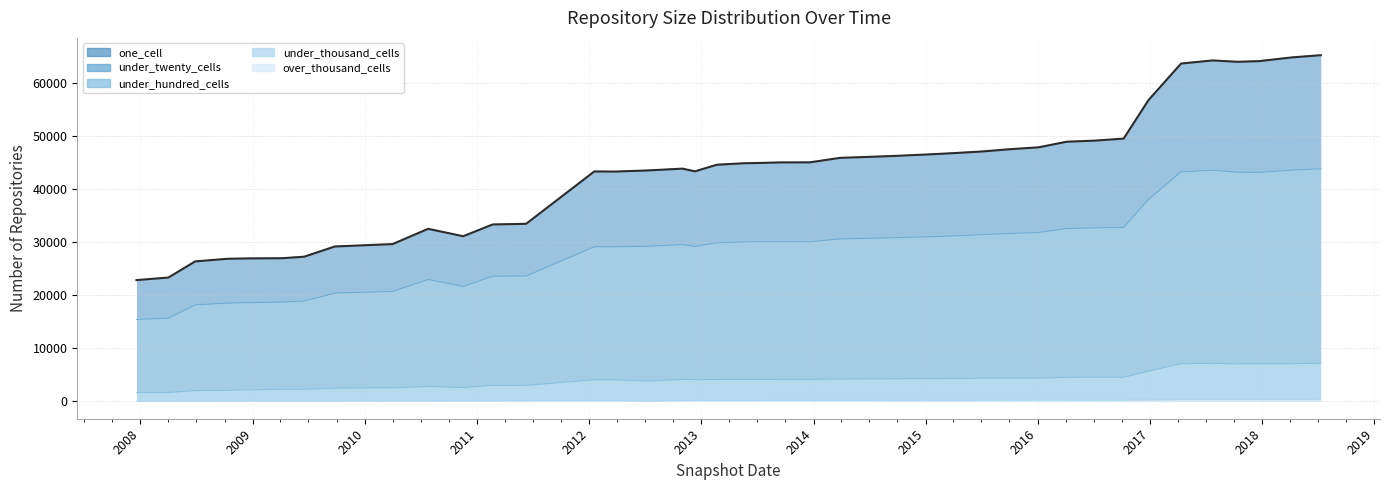

Reading left to right, list all the values displayed in this chart.

one_cell: 2007-12-19=22885	2008-04-01=23366	2008-06-27=26407	2008-10-10=26904	2008-12-17=26975	2009-04-06=27009	2009-06-17=27298	2009-09-25=29225	2010-04-01=29674	2010-07-26=32556	2010-11-17=31156	2011-02-21=33380	2011-06-10=33502	2012-01-18=43379	2012-03-26=43355	2012-07-13=43578	2012-10-31=43908	2012-12-11=43402	2013-02-20=44645	2013-05-21=44931	2013-07-09=44979	2013-09-10=45080	2013-12-20=45092	2014-03-28=45941	2014-09-08=46270	2015-01-19=46615	2015-04-09=46857	2015-07-03=47145	2015-10-01=47565	2016-01-04=47931	2016-04-05=48989	2016-07-04=49187	2016-10-07=49577	2016-12-27=56845	2017-04-12=63731	2017-07-24=64323	2017-10-12=64062	2017-12-22=64188	2018-04-09=64896	2018-07-11=65307
under_twenty_cells: 2007-12-19=15455	2008-04-01=15702	2008-06-27=18197	2008-10-10=18540	2008-12-17=18620	2009-04-06=18732	2009-06-17=18926	2009-09-25=20430	2010-04-01=20736	2010-07-26=22989	2010-11-17=21689	2011-02-21=23615	2011-06-10=23650	2012-01-18=29172	2012-03-26=29169	2012-07-13=29265	2012-10-31=29585	2012-12-11=29238	2013-02-20=29913	2013-05-21=30089	2013-07-09=30115	2013-09-10=30131	2013-12-20=30107	2014-03-28=30639	2014-09-08=30866	2015-01-19=31058	2015-04-09=31223	2015-07-03=31451	2015-10-01=31663	2016-01-04=31870	2016-04-05=32613	2016-07-04=32727	2016-10-07=32828	2016-12-27=38097	2017-04-12=43304	2017-07-24=43614	2017-10-12=43229	2017-12-22=43202	2018-04-09=43612	2018-07-11=43884
under_hundred_cells: 2007-12-19=1636	2008-04-01=1689	2008-06-27=2035	2008-10-10=2091	2008-12-17=2188	2009-04-06=2277	2009-06-17=2286	2009-09-25=2490	2010-04-01=2578	2010-07-26=2820	2010-11-17=2599	2011-02-21=3028	2011-06-10=3021	2012-01-18=4082	2012-03-26=4079	2012-07-13=3819	2012-10-31=4157	2012-12-11=4116	2013-02-20=4123	2013-05-21=4136	2013-07-09=4145	2013-09-10=4160	2013-12-20=4164	2014-03-28=4215	2014-09-08=4264	2015-01-19=4299	2015-04-09=4318	2015-07-03=4371	2015-10-01=4375	2016-01-04=4396	2016-04-05=4541	2016-07-04=4559	2016-10-07=4550	2016-12-27=5713	2017-04-12=7113	2017-07-24=7185	2017-10-12=7060	2017-12-22=7103	2018-04-09=7123	2018-07-11=7203
under_thousand_cells: 2007-12-19=23	2008-04-01=24	2008-06-27=24	2008-10-10=31	2008-12-17=54	2009-04-06=54	2009-06-17=56	2009-09-25=58	2010-04-01=63	2010-07-26=63	2010-11-17=109	2011-02-21=111	2011-06-10=115	2012-01-18=140	2012-03-26=140	2012-07-13=29	2012-10-31=179	2012-12-11=177	2013-02-20=177	2013-05-21=178	2013-07-09=178	2013-09-10=201	2013-12-20=201	2014-03-28=206	2014-09-08=230	2015-01-19=231	2015-04-09=231	2015-07-03=235	2015-10-01=235	2016-01-04=244	2016-04-05=245	2016-07-04=247	2016-10-07=246	2016-12-27=291	2017-04-12=367	2017-07-24=375	2017-10-12=366	2017-12-22=382	2018-04-09=384	2018-07-11=389